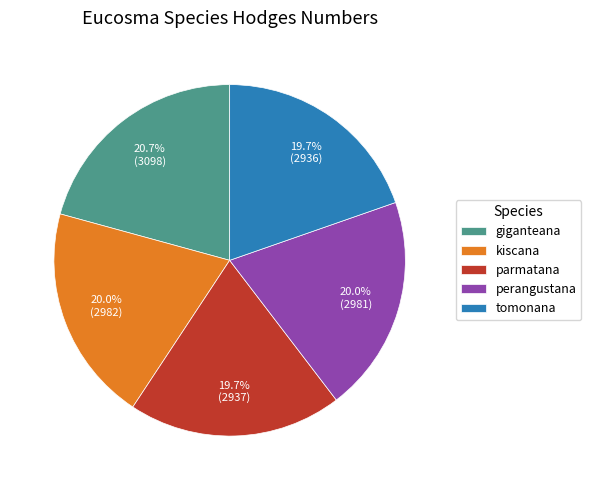

Between giganteana and perangustana, which is larger?

giganteana